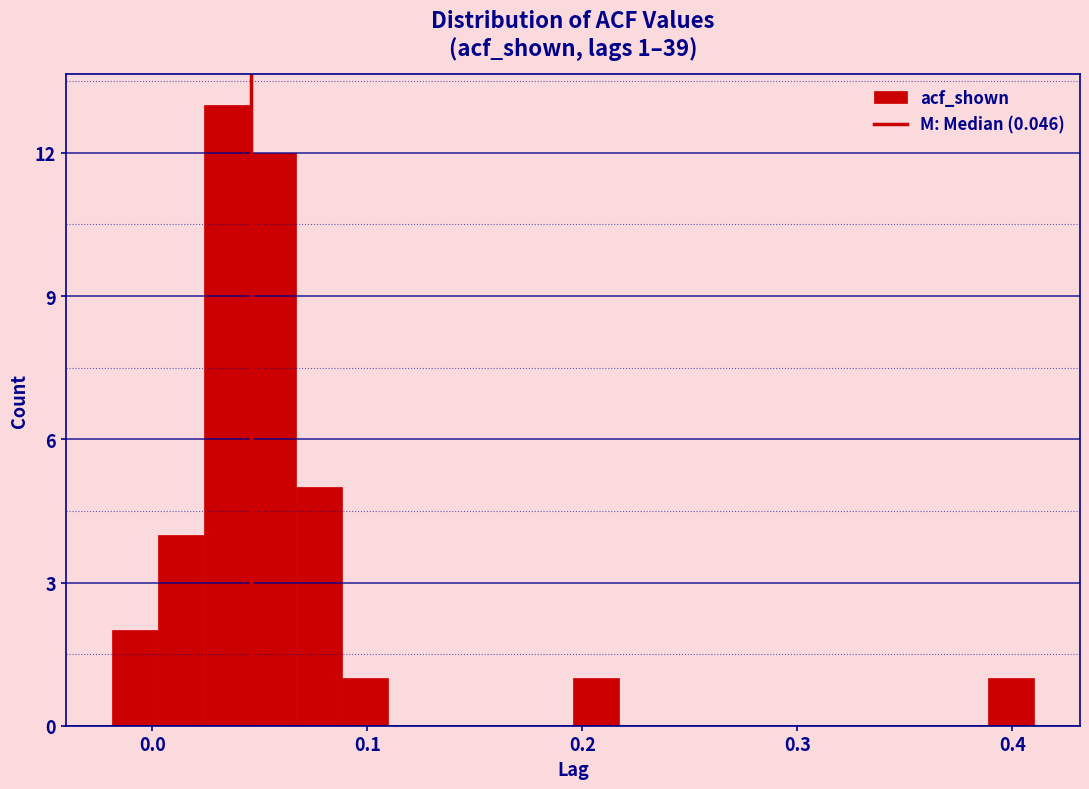

Read against the x-axis, roughly where is the centre of the tallest bar?

0.03